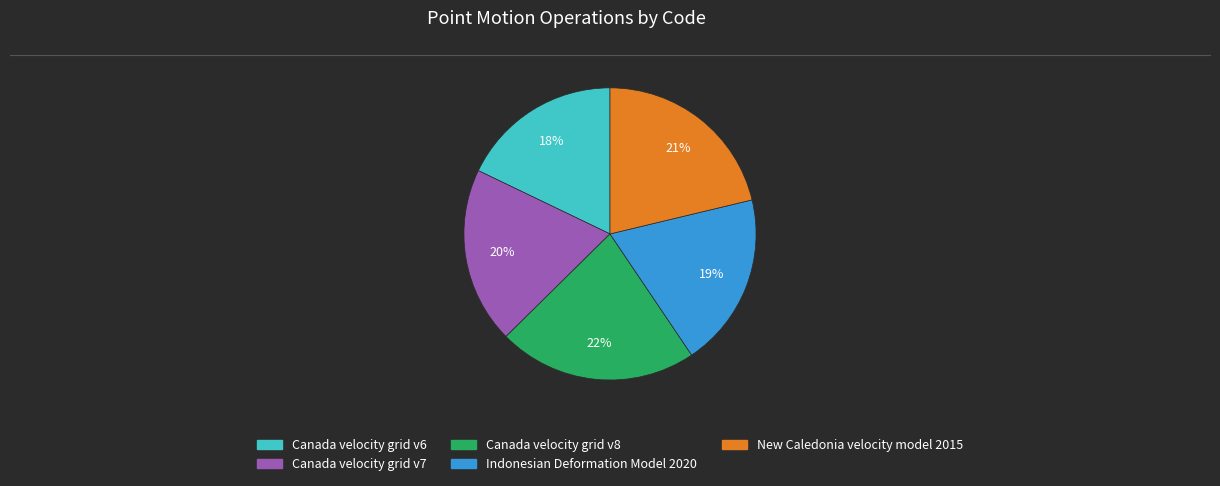

To the nearest percent, what portion does Canada velocity grid v8 represent?

22%